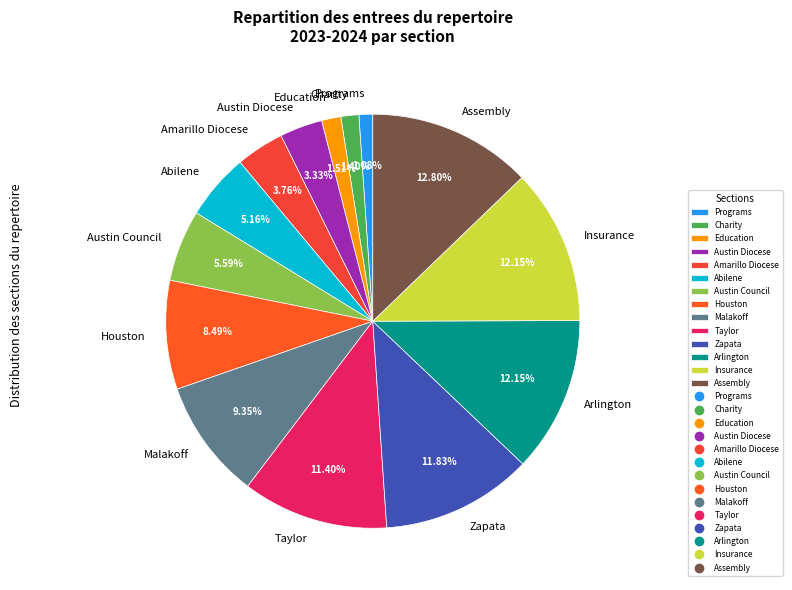

What is the largest slice in the pie chart?

Assembly